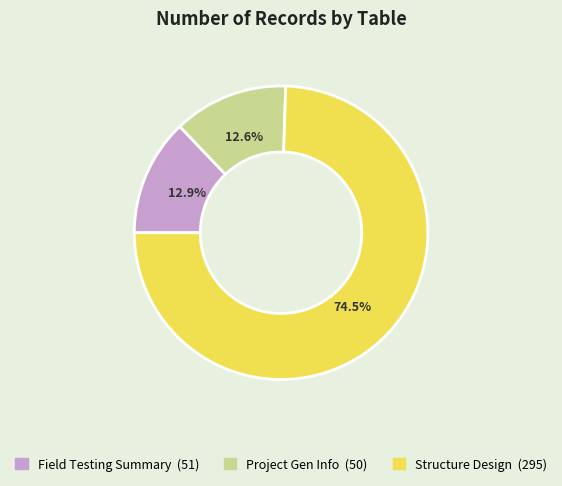

Is there a majority slice in this chart?

Yes